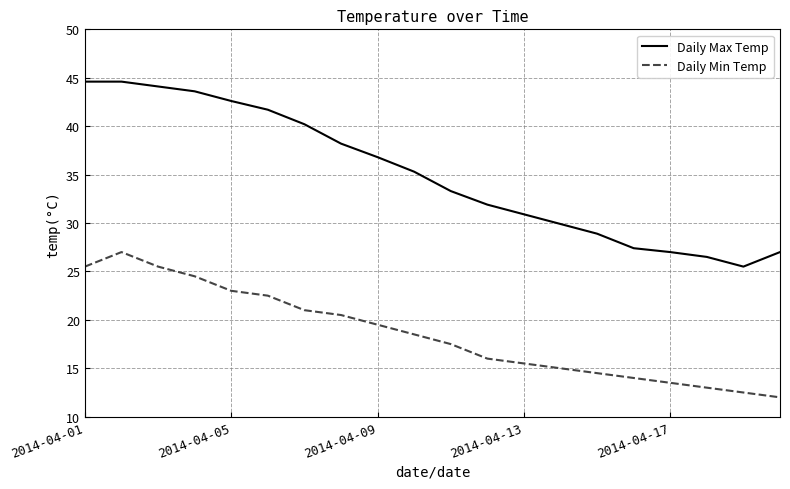

Which series has the largest total across all categories?

Daily Max Temp